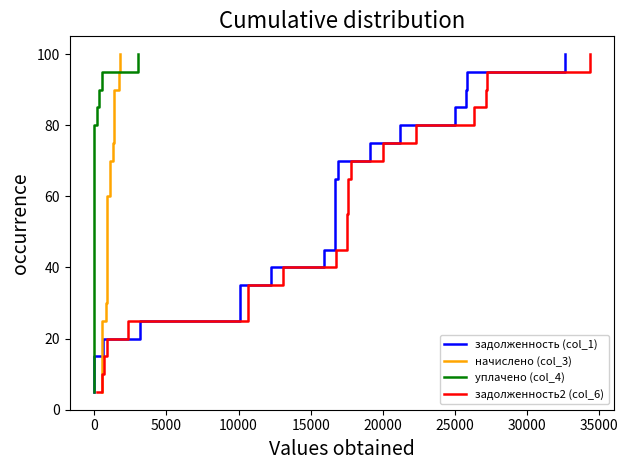

Is this an area chart (filled region under the line)?

No